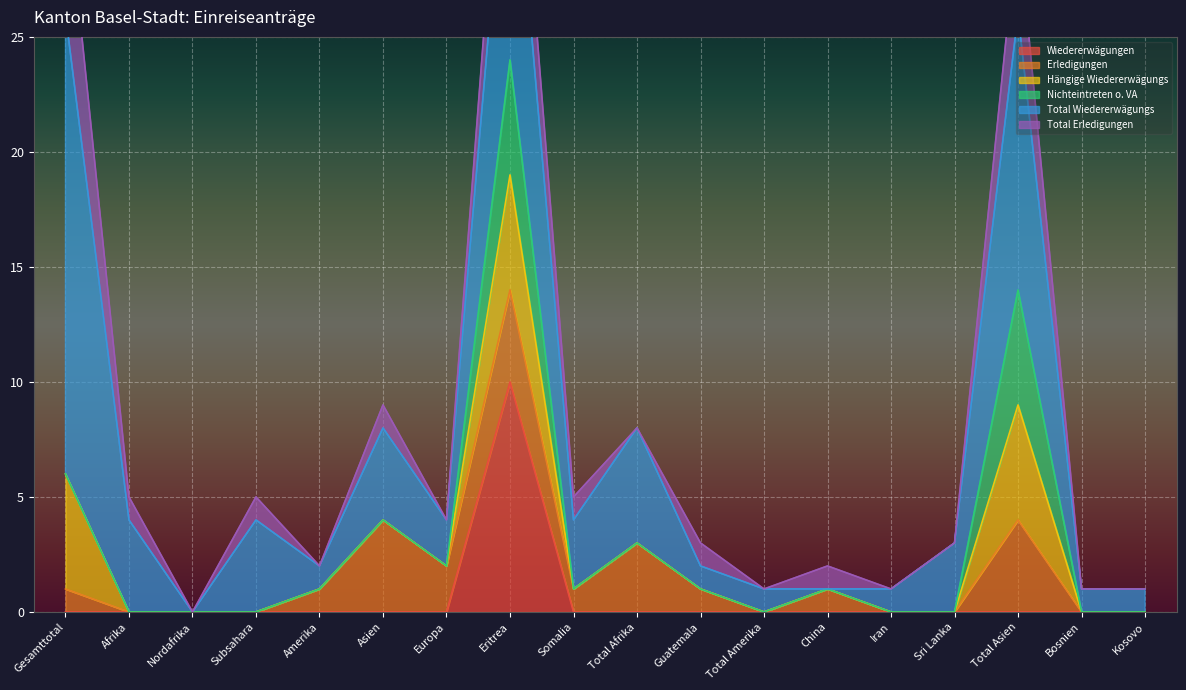

True or false: Wiedererwägungen has more than 1 interior local peaks.

False